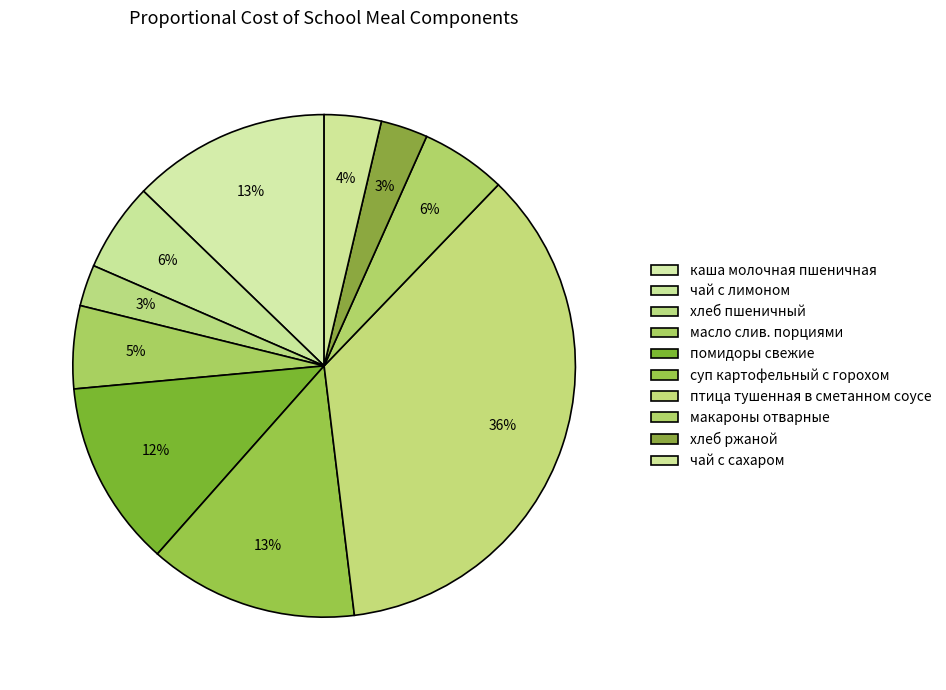

To the nearest percent, what percentage of the pie is каша молочная пшеничная?

13%